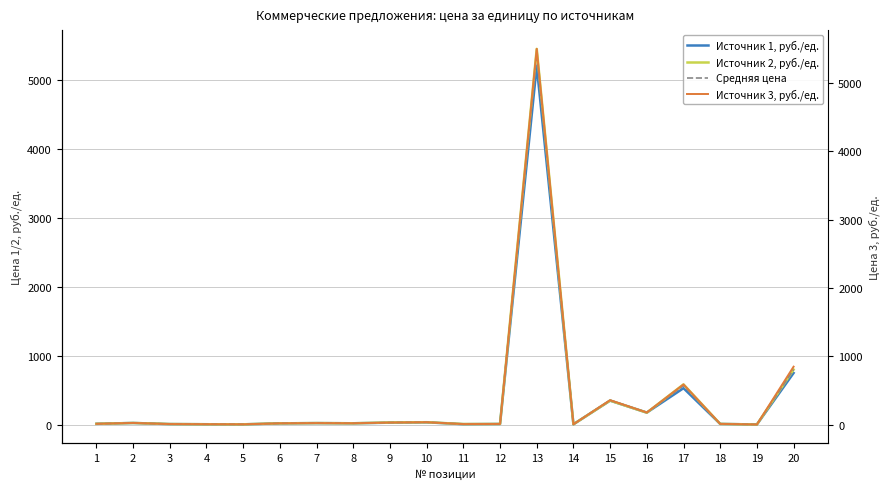

True or false: Средняя цена has a value of 25.8 at 2.

True